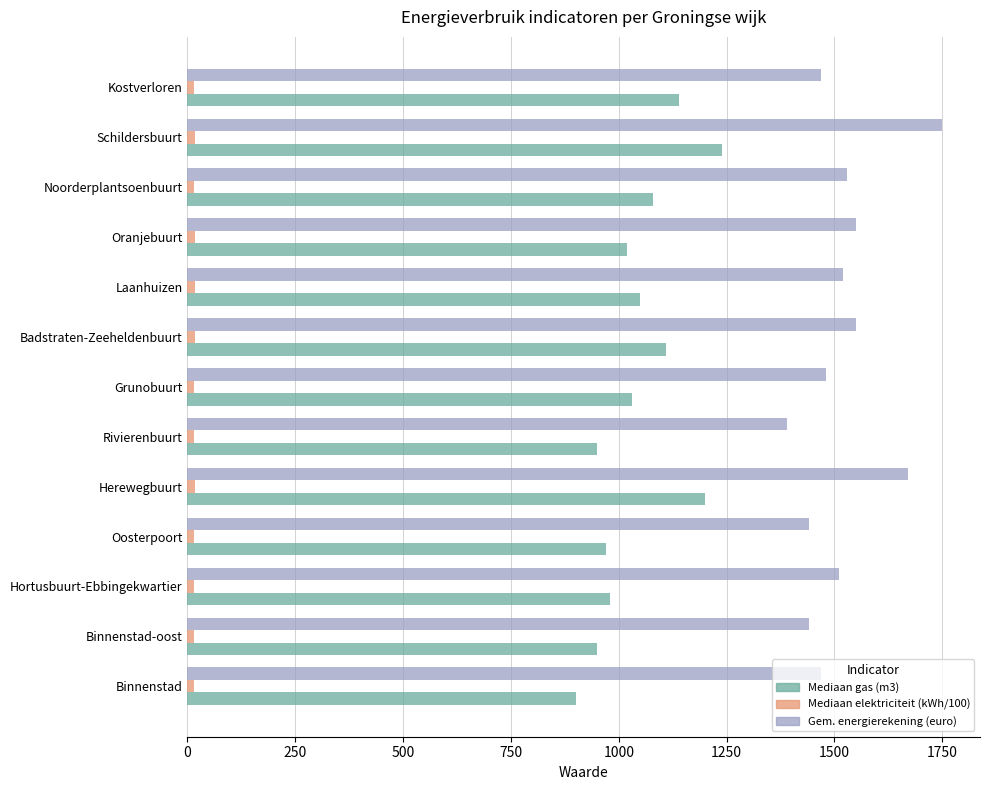

Which category has the highest value in the Mediaan gas (m3) series?

Schildersbuurt